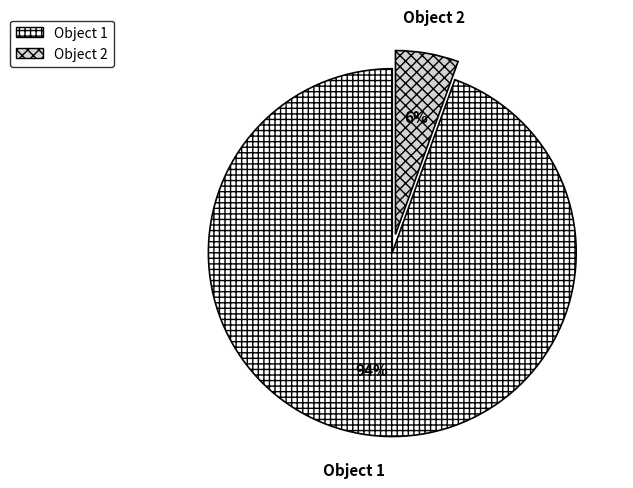

Is there any slice that represents more than half of the pie?

Yes